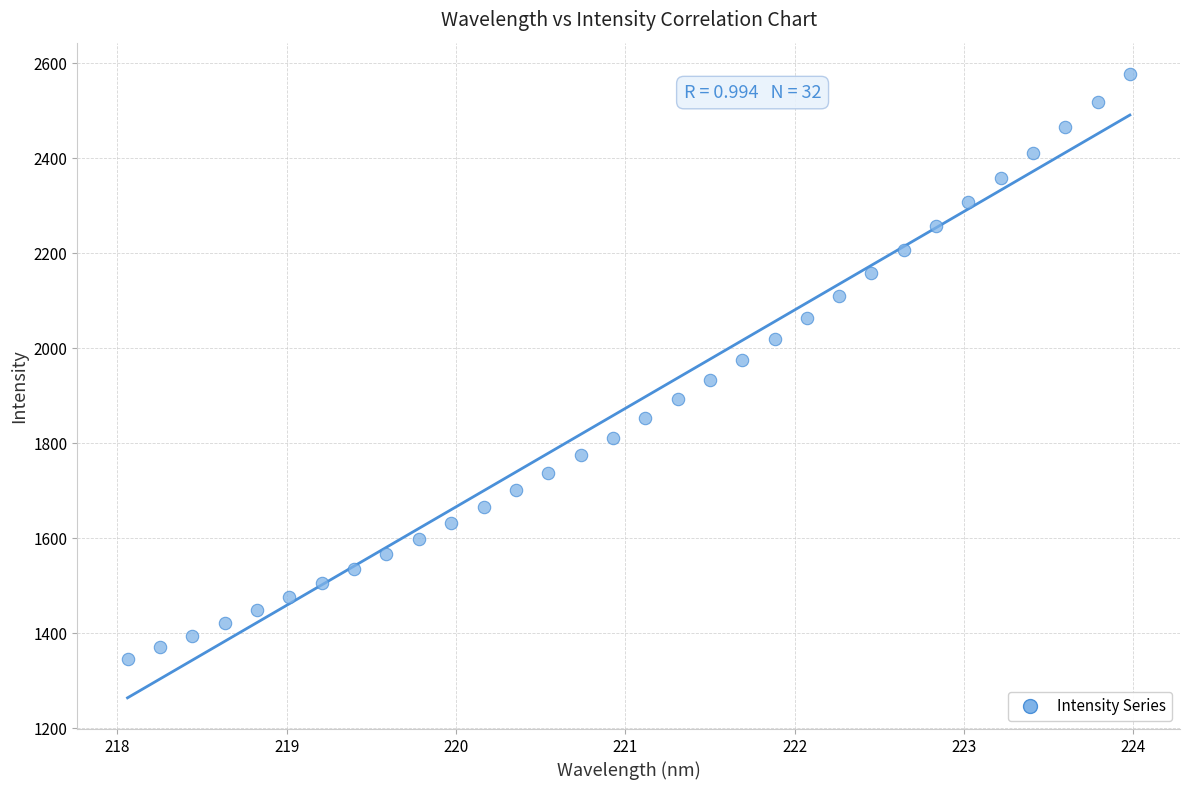

What is the range of X values (max minus min)?

5.9